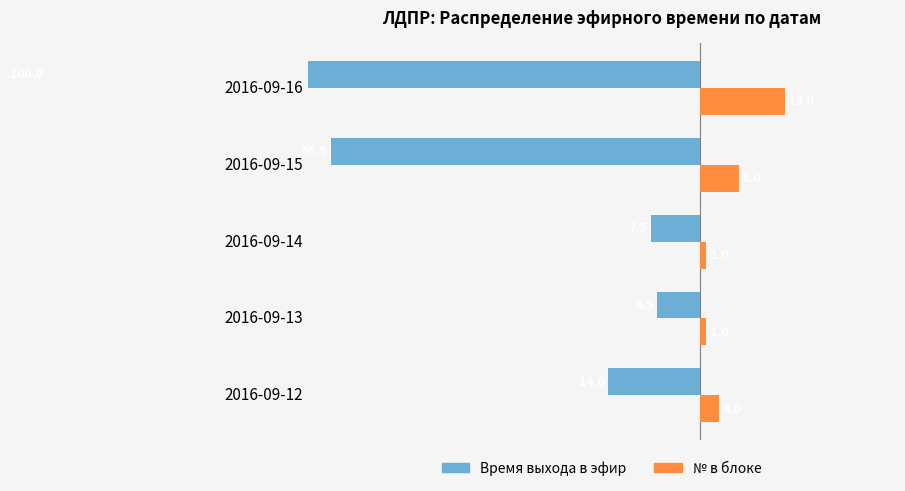

How many data points in № в блоке are less than 3?

2